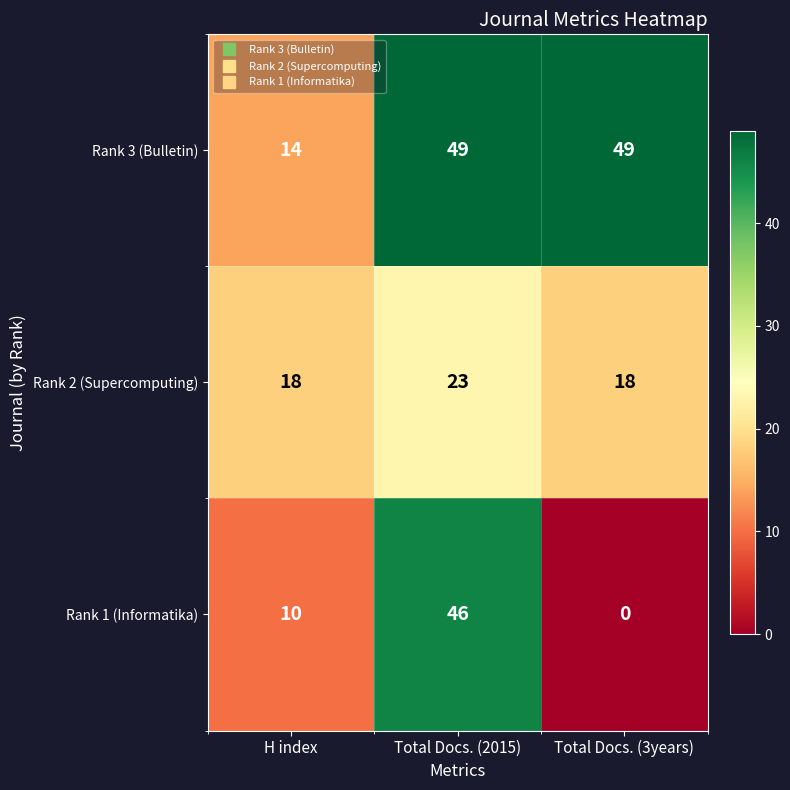

What is the maximum value shown in the chart?

49